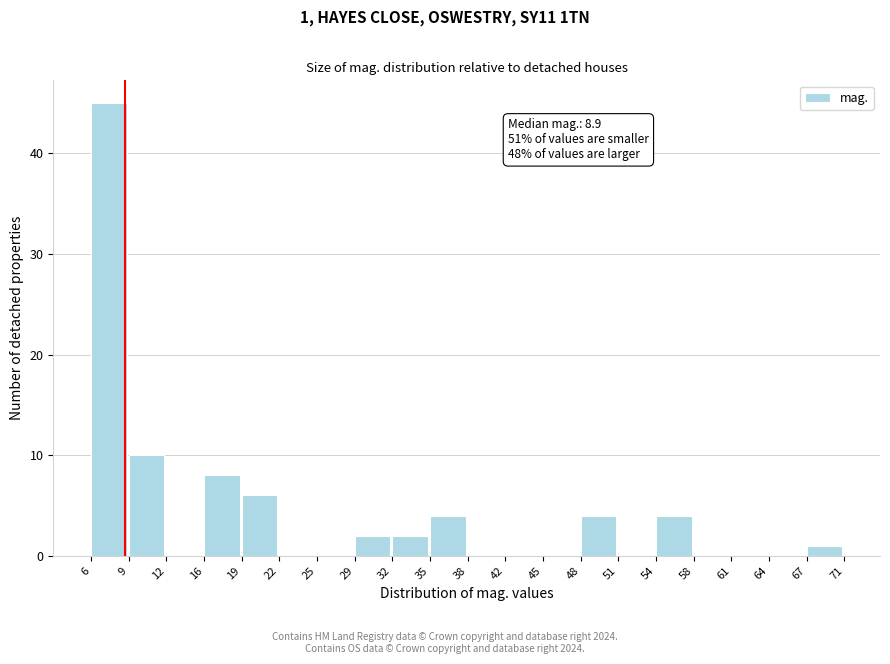

Over which range of the x-axis is the bar tallest?

6 to 9